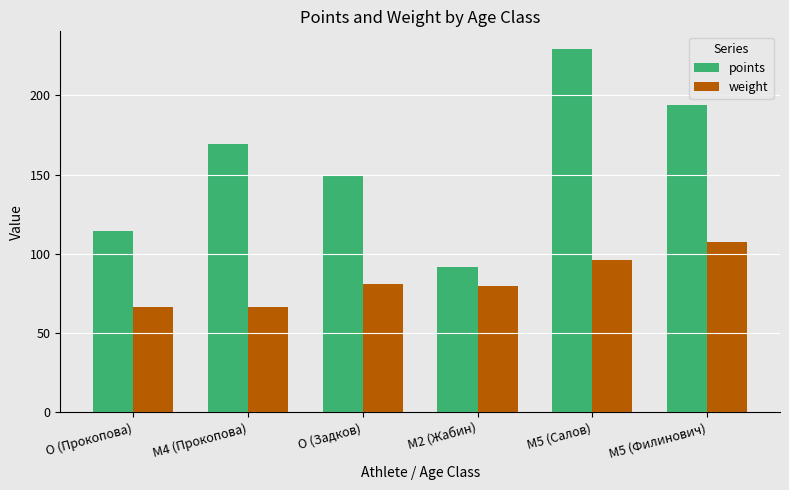

What are all the series names shown in the legend?

points, weight